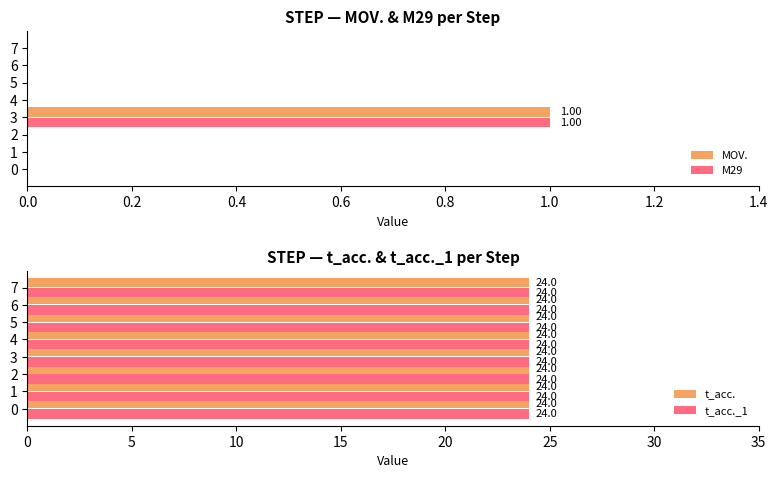

Are the bars horizontal?

Yes